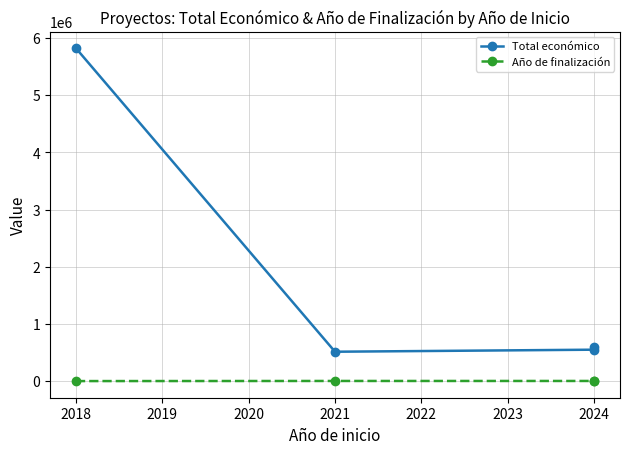

How many distinct data groups are displayed?

2